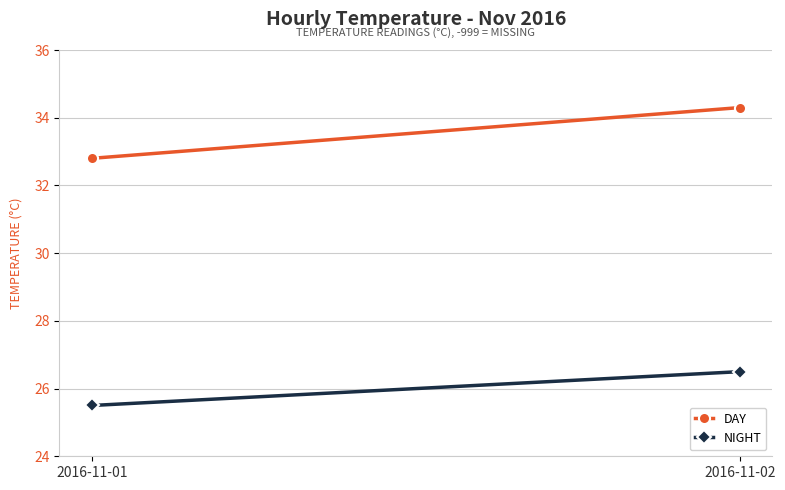

Which series changed the most between 2016-11-01 and 2016-11-02?

DAY